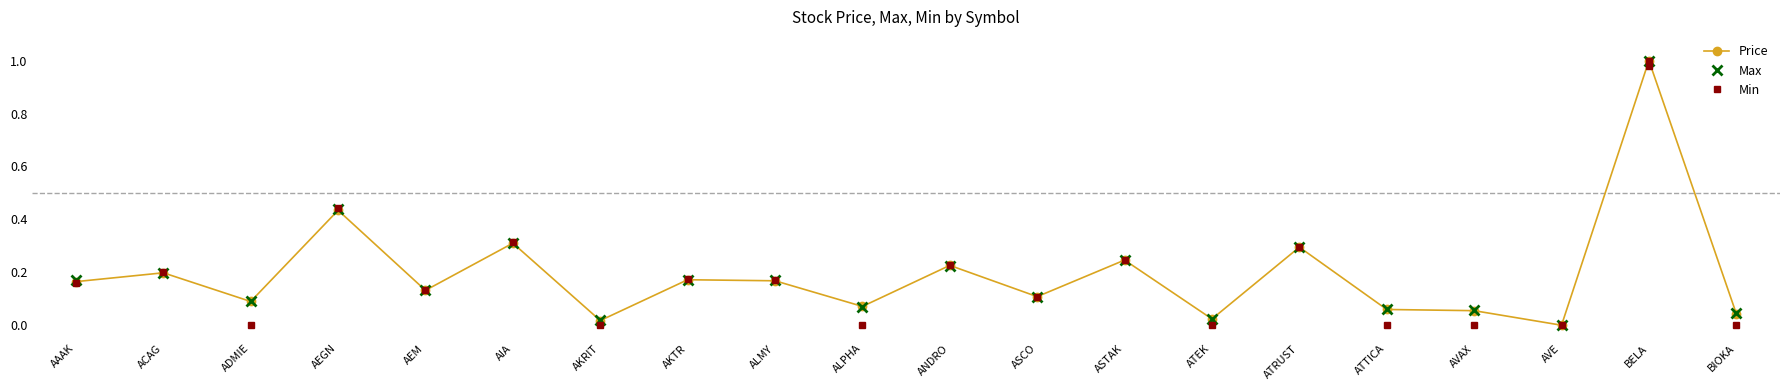

Does the chart display data point markers on the line(s)?

Yes